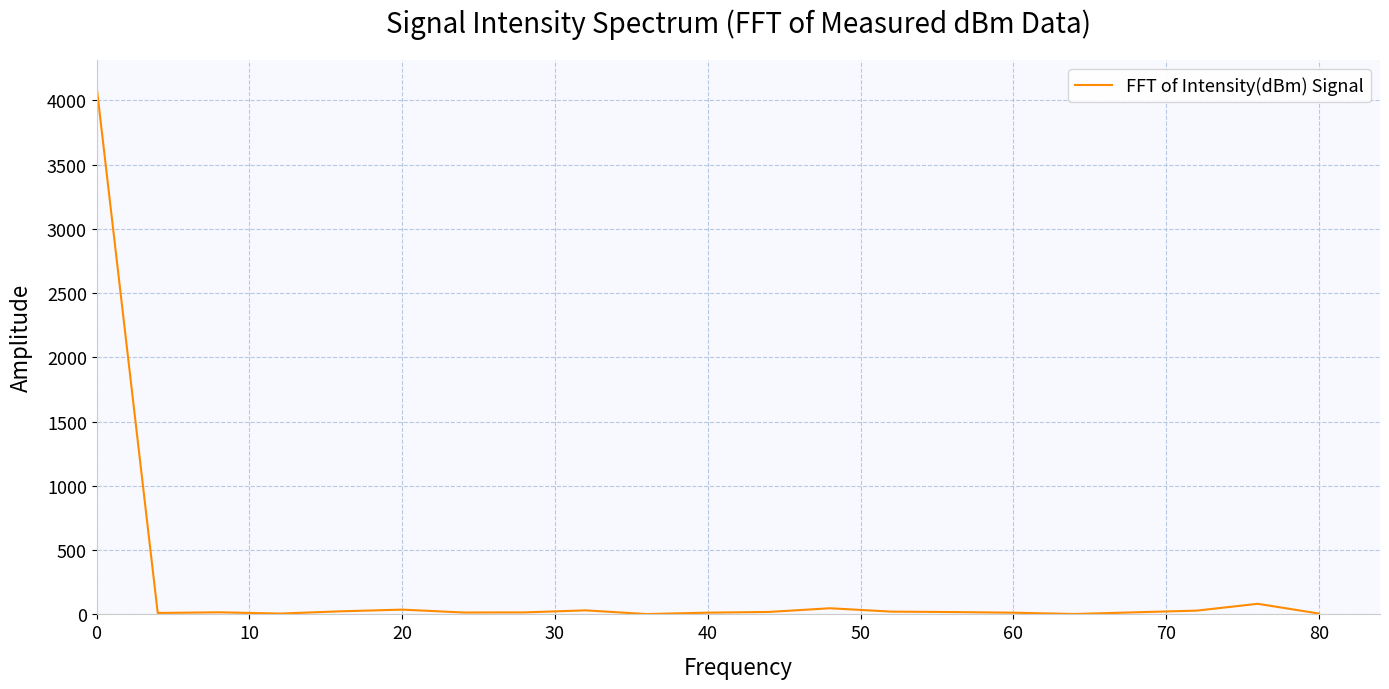

What is the difference between the maximum and minimum values?

4104.3